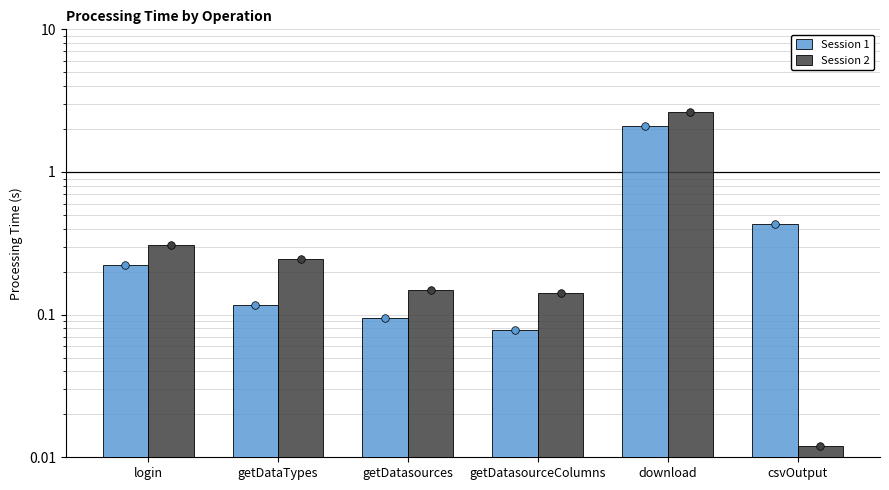

What are all the series names shown in the legend?

Session 1, Session 2